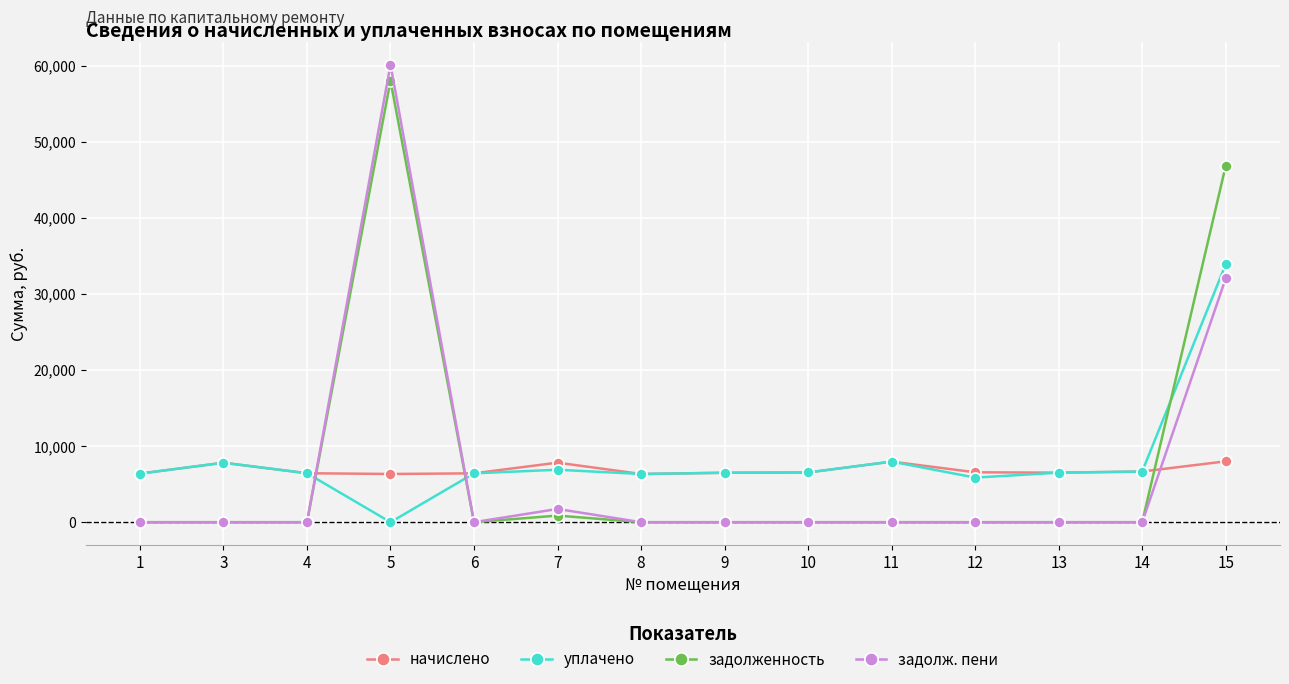

At which category is the sum across all series the highest?

5